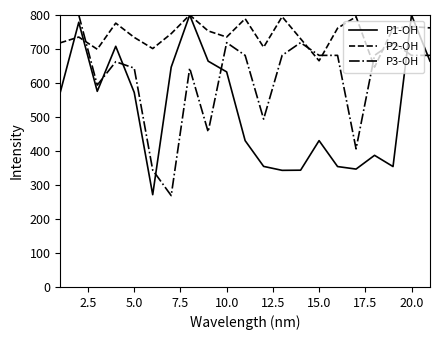

What is the minimum value for P1-OH?

271.5